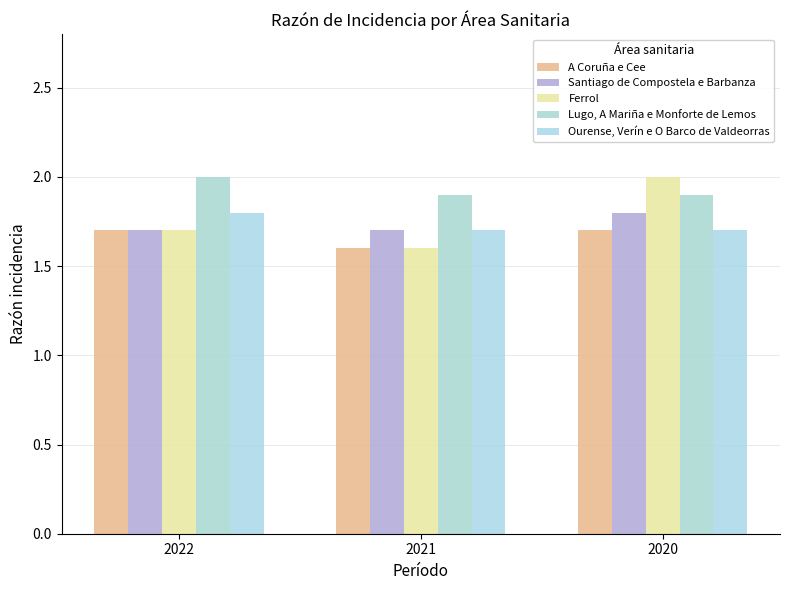

Reading right to left, transcribe all the data shown in this chart.

A Coruña e Cee: 2020=1.7	2021=1.6	2022=1.7
Santiago de Compostela e Barbanza: 2020=1.8	2021=1.7	2022=1.7
Ferrol: 2020=2.0	2021=1.6	2022=1.7
Lugo, A Mariña e Monforte de Lemos: 2020=1.9	2021=1.9	2022=2.0
Ourense, Verín e O Barco de Valdeorras: 2020=1.7	2021=1.7	2022=1.8